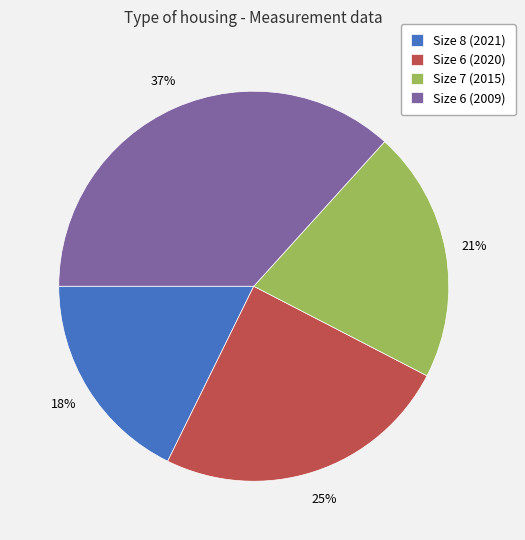

Which slice is the largest?

Size 6 (2009)